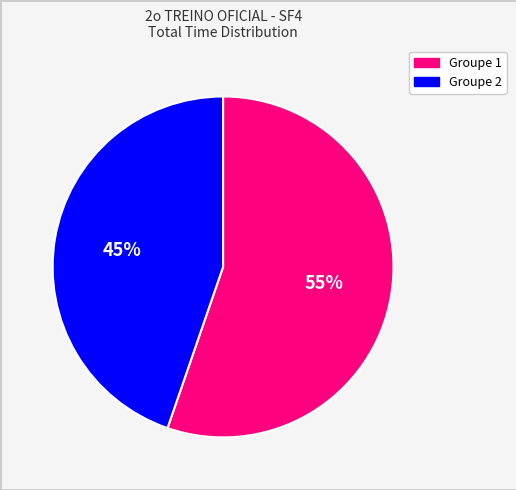

Does any single category account for the majority?

Yes